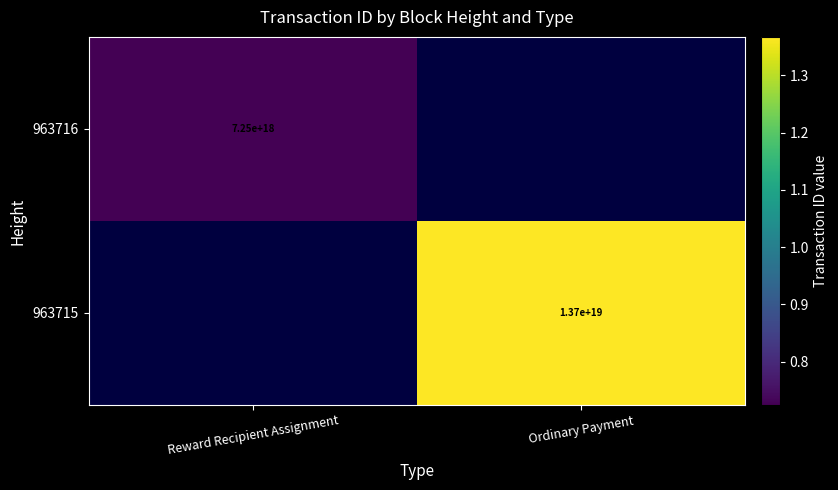

The 963716 series shows 7250000000000000000 at Reward Recipient Assignment. True or false?

True